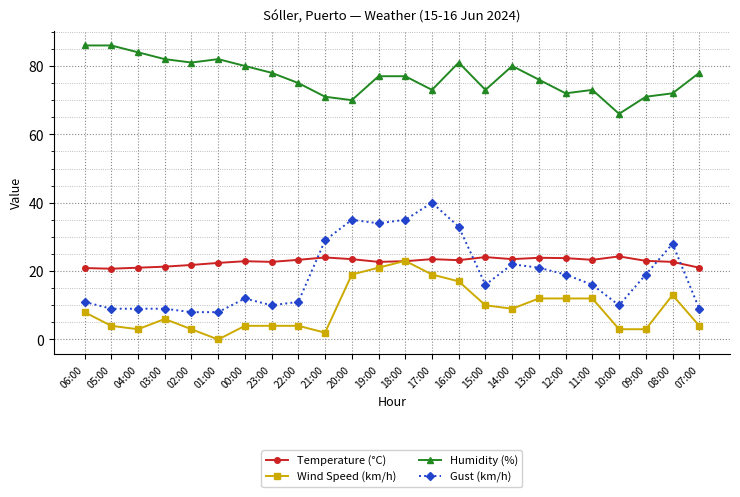

Does the chart display data point markers on the line(s)?

Yes